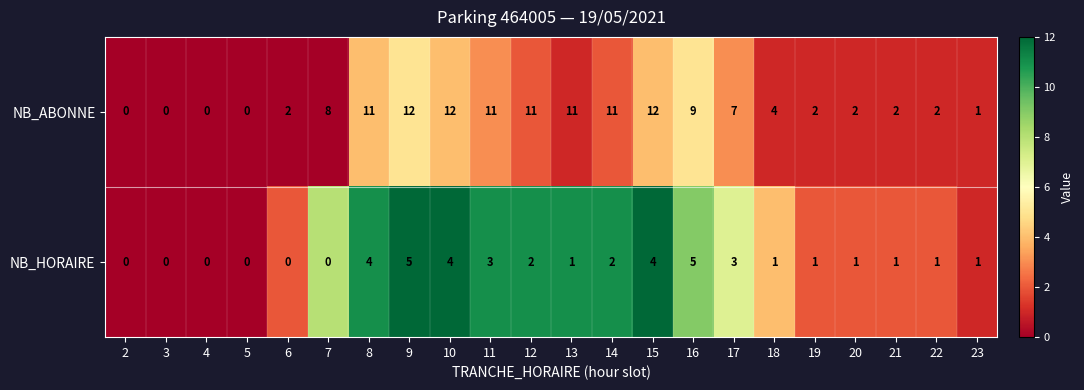

Is it true that NB_ABONNE equals 0 at 3?

True